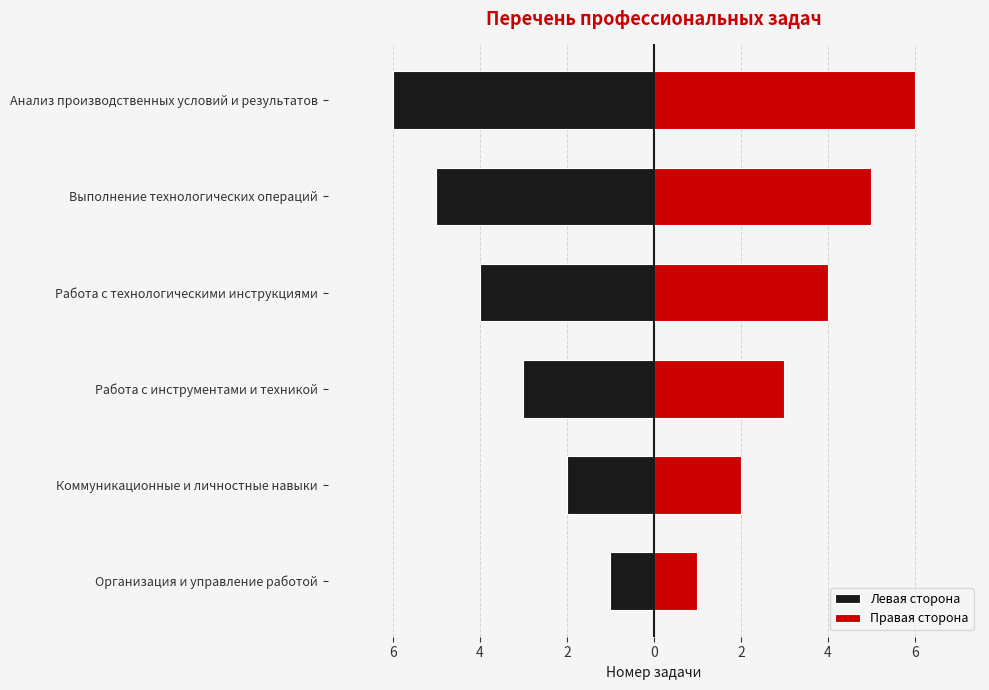

The Левая сторона series shows -1 at Организация и управление работой. True or false?

False